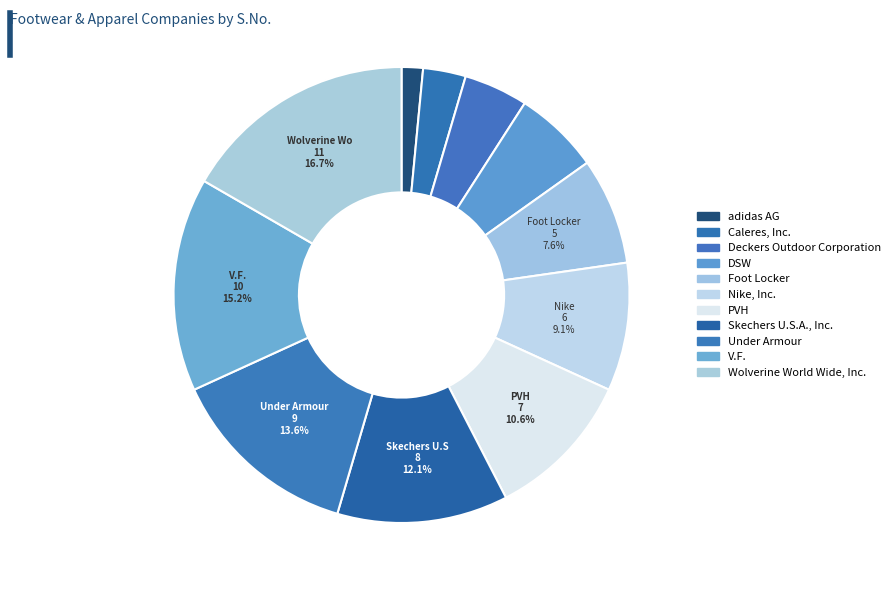

Rank the categories by value from lowest to highest.

adidas AG, Caleres, Inc., Deckers Outdoor Corporation, DSW, Foot Locker, Nike, Inc., PVH, Skechers U.S.A., Inc., Under Armour, V.F., Wolverine World Wide, Inc.